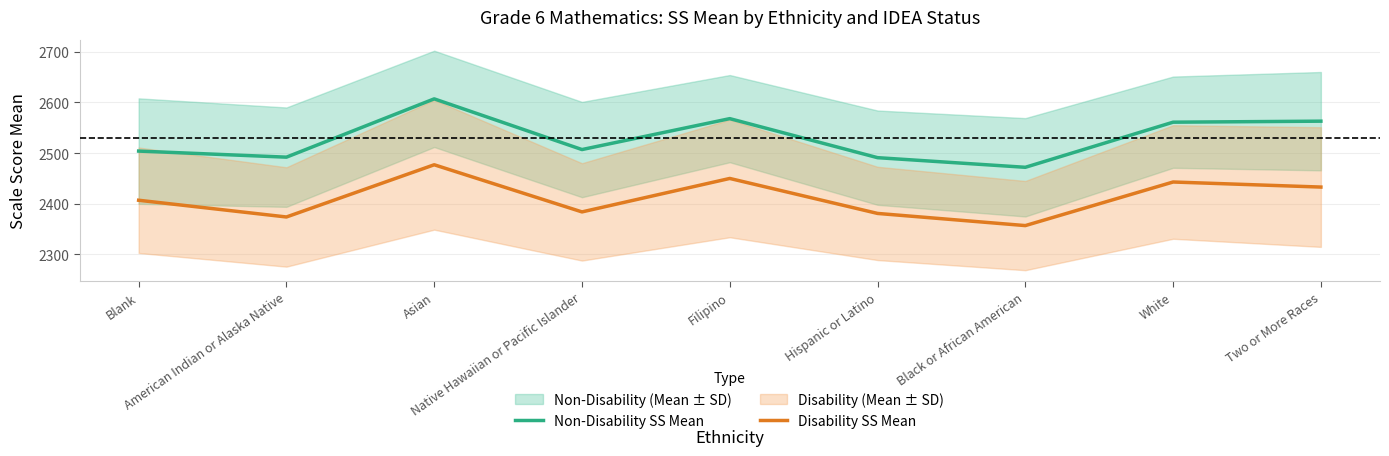

In Disability SS Mean, how many points are higher than both neighbors (excluding endpoints)?

3